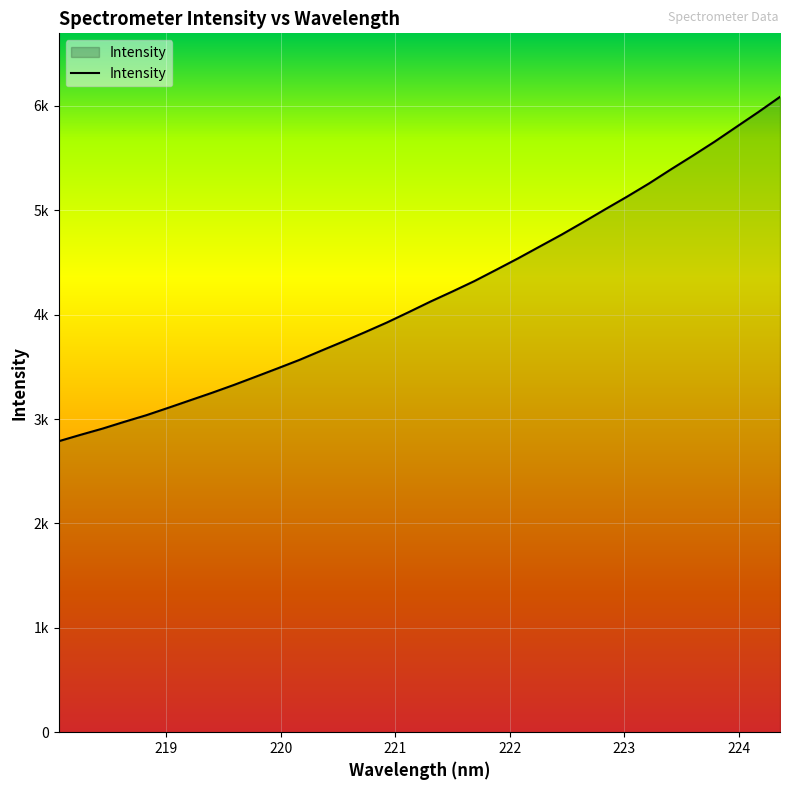

Rank the categories by value from lowest to highest.

218.0596, 218.2508, 218.442, 218.6332, 218.8244, 219.0156, 219.2067, 219.3979, 219.589, 219.7801, 219.9712, 220.1623, 220.3533, 220.5444, 220.7354, 220.9264, 221.1174, 221.3083, 221.4993, 221.6902, 221.8812, 222.0721, 222.263, 222.4538, 222.6447, 222.8355, 223.0264, 223.2172, 223.408, 223.5987, 223.7895, 223.9802, 224.1709, 224.3616